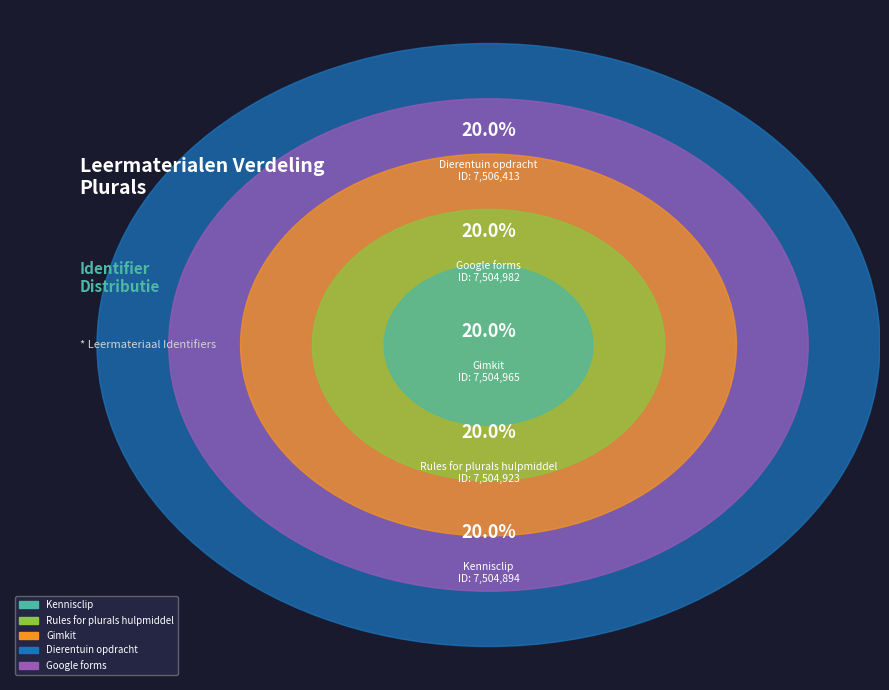

Which slice is the largest?

Dierentuin opdracht